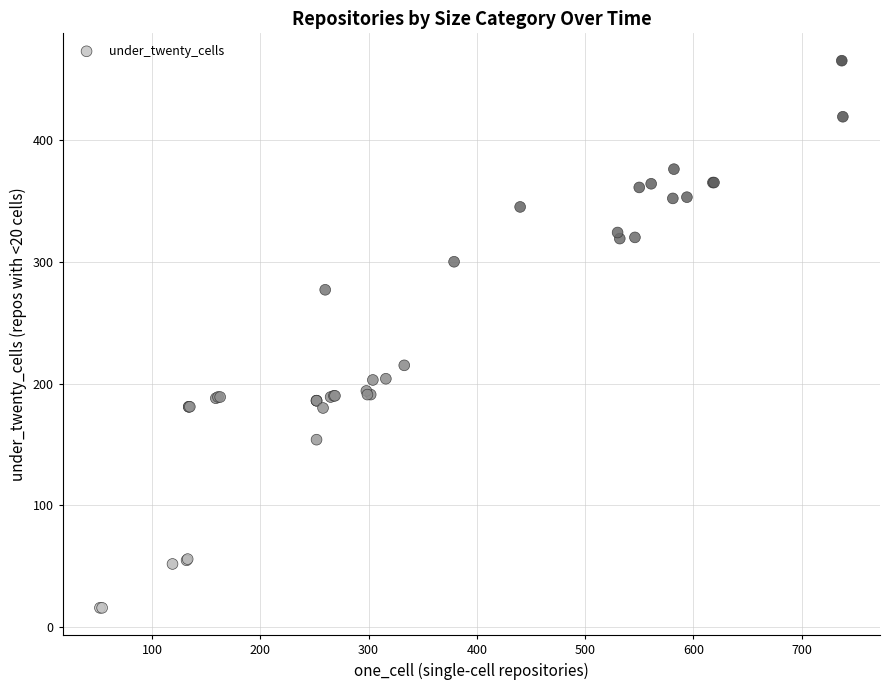

What Y value in the scatter plot is closest to 240?

215